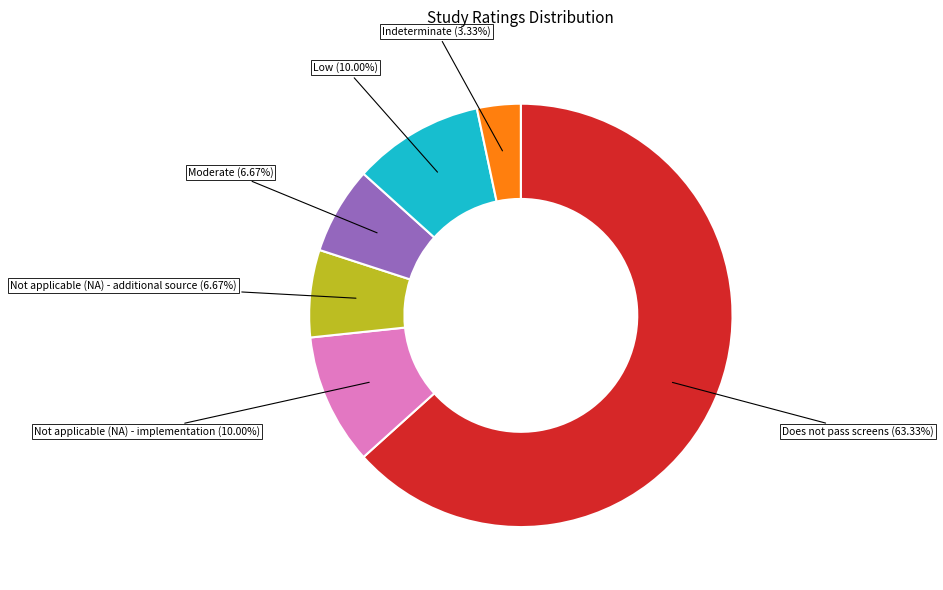

Is there a majority slice in this chart?

Yes